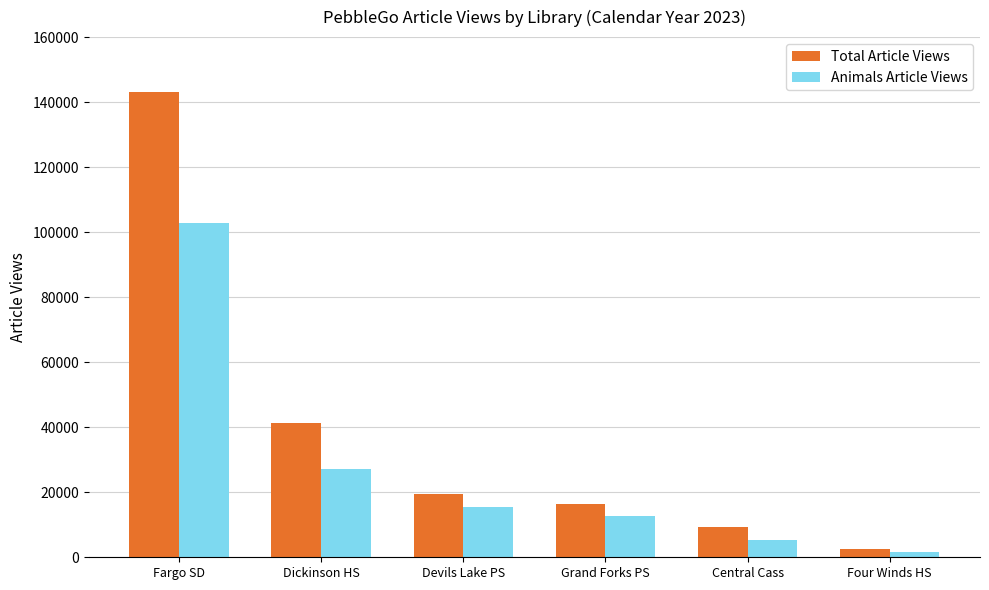

How many data points in Animals Article Views are less than 15404?

3